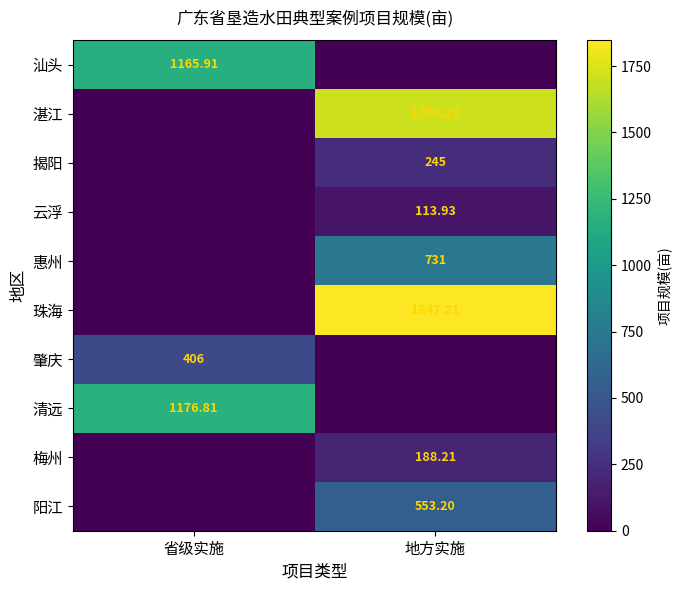

The value of 珠海 at 地方实施 is 1847.2. True or false?

True